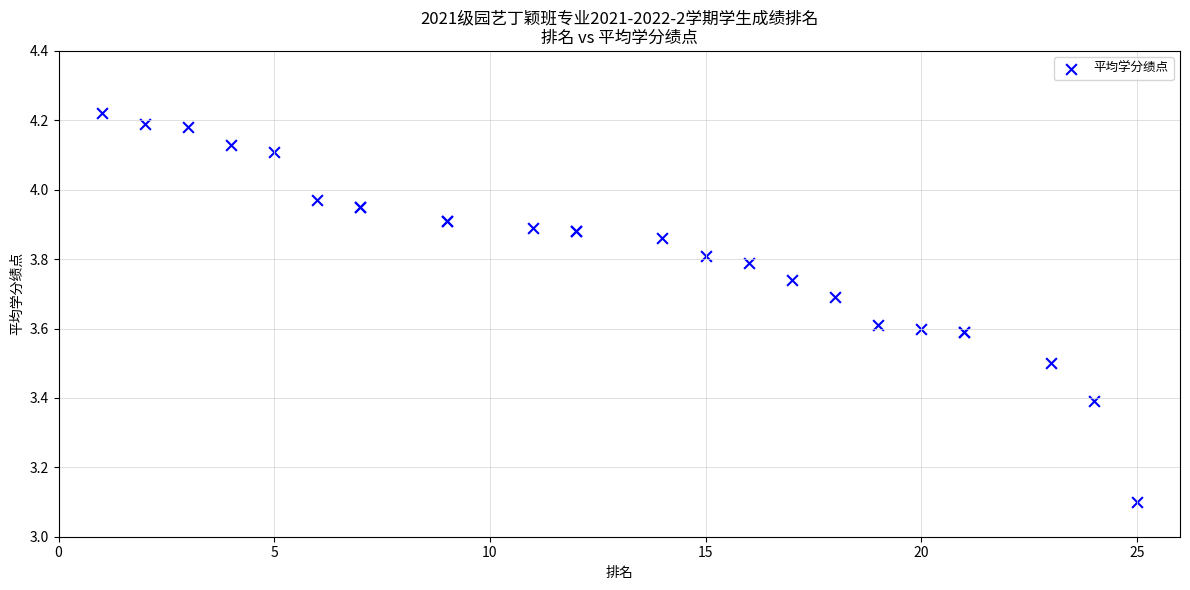

What Y value in the scatter plot is closest to 3?

3.1